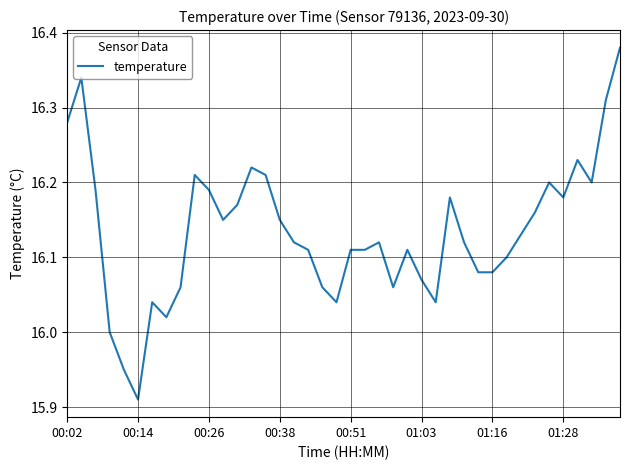

What is the difference between the maximum and minimum values?

0.5